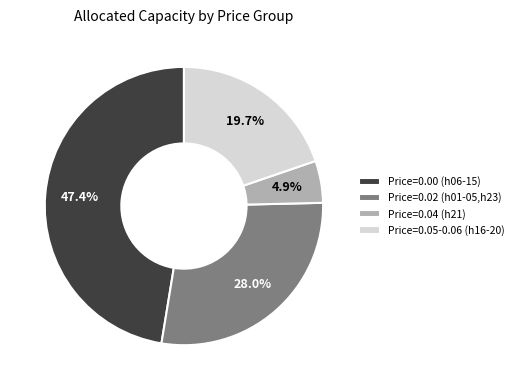

Rank the categories by value from lowest to highest.

Price=0.04 (h21), Price=0.05-0.06 (h16-20), Price=0.02 (h01-05,h23), Price=0.00 (h06-15)